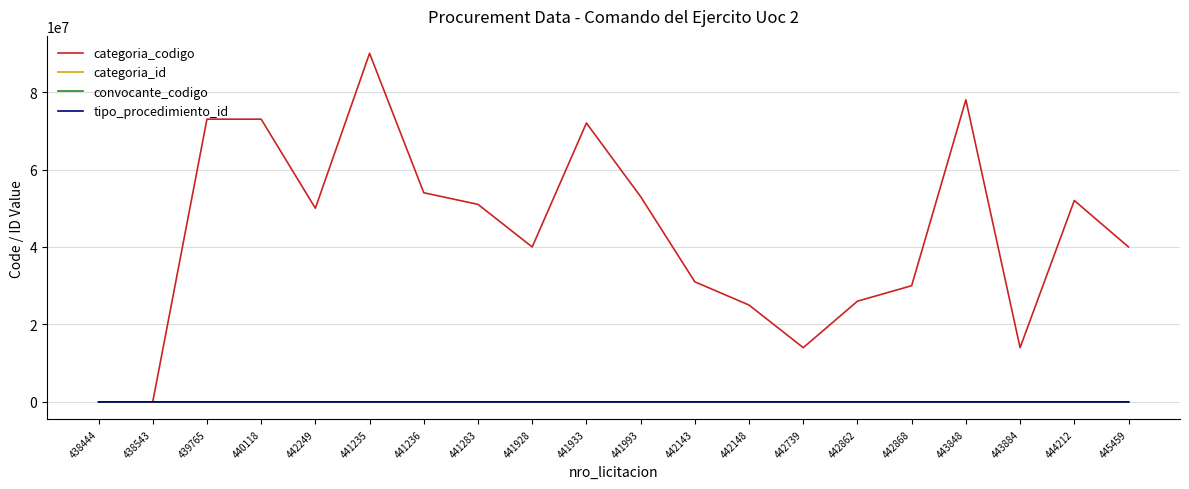

Which series has the largest range (max minus min)?

categoria_codigo